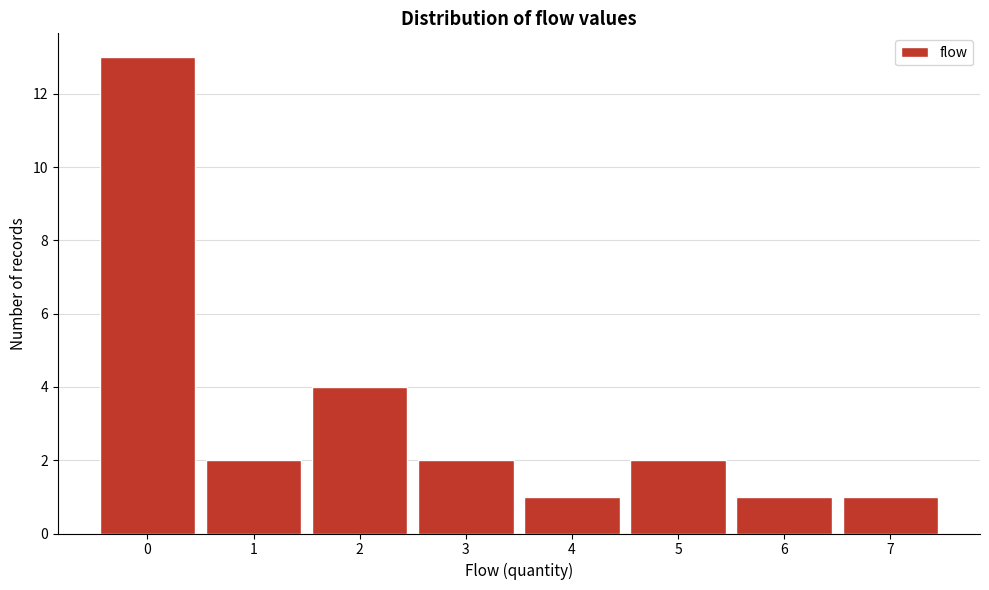

Reading left to right, extract all data points from this chart.

0=13	1=2	2=4	3=2	4=1	5=2	6=1	7=1